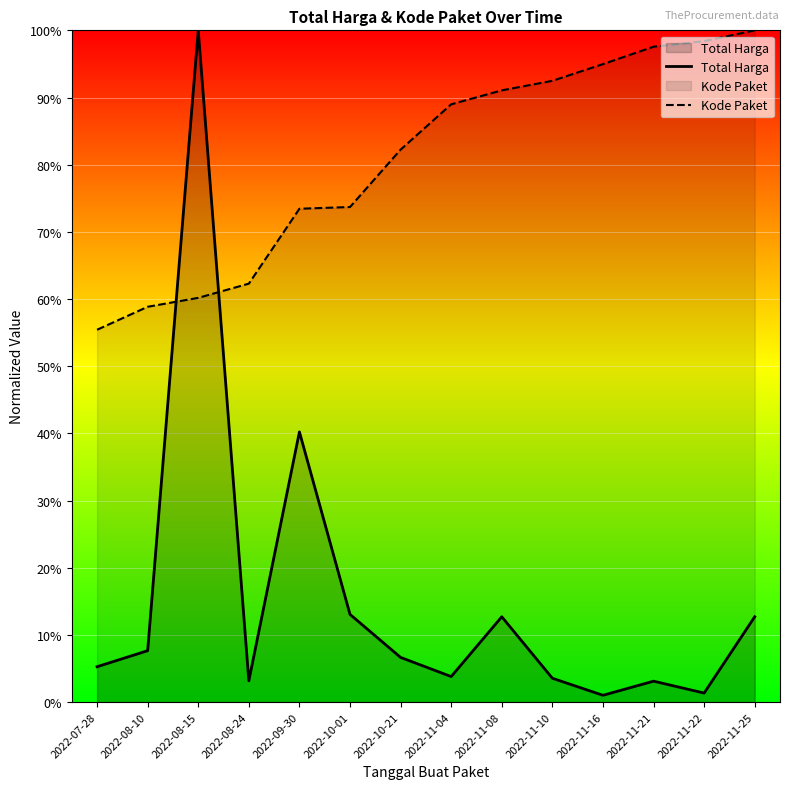

What is the value of the Kode Paket point at the 14th from the left?

1.0